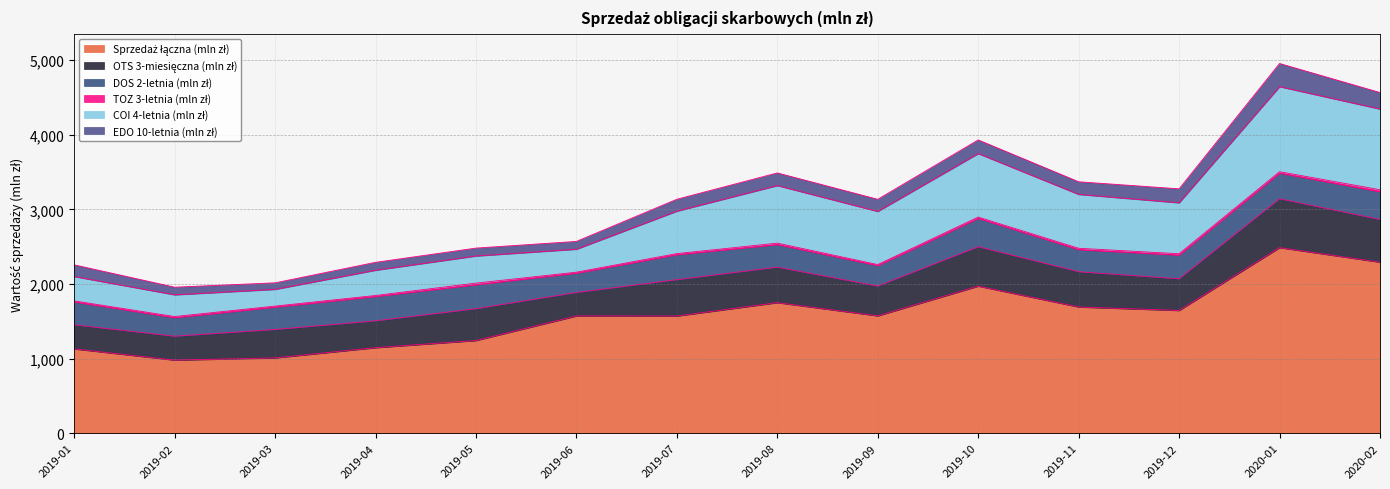

Reading left to right, extract all data points from this chart.

Sprzedaż łączna (mln zł): 2019-01=1130.2	2019-02=980.2	2019-03=1009.7	2019-04=1147.0	2019-05=1242.6	2019-06=1572.1	2019-07=1571.2	2019-08=1750.4	2019-09=1573.4	2019-10=1971.9	2019-11=1692.1	2019-12=1646.0	2020-01=2487.9	2020-02=2292.9
OTS 3-miesięczna (mln zł): 2019-01=323.0	2019-02=319.8	2019-03=380.6	2019-04=359.0	2019-05=426.4	2019-06=314.1	2019-07=486.9	2019-08=475.5	2019-09=399.0	2019-10=527.7	2019-11=472.4	2019-12=424.0	2020-01=654.7	2020-02=571.7
DOS 2-letnia (mln zł): 2019-01=308.7	2019-02=250.2	2019-03=301.5	2019-04=327.8	2019-05=323.1	2019-06=261.0	2019-07=336.4	2019-08=304.4	2019-09=276.2	2019-10=381.9	2019-11=297.6	2019-12=319.3	2020-01=345.4	2020-02=373.9
TOZ 3-letnia (mln zł): 2019-01=11.9	2019-02=14.1	2019-03=12.2	2019-04=12.4	2019-05=20.3	2019-06=11.6	2019-07=13.6	2019-08=18.1	2019-09=12.3	2019-10=16.4	2019-11=17.7	2019-12=16.6	2020-01=17.8	2020-02=26.1
COI 4-letnia (mln zł): 2019-01=326.6	2019-02=291.3	2019-03=224.4	2019-04=338.6	2019-05=363.3	2019-06=307.8	2019-07=568.7	2019-08=771.5	2019-09=712.4	2019-10=850.8	2019-11=721.9	2019-12=683.1	2020-01=1139.7	2020-02=1081.1
EDO 10-letnia (mln zł): 2019-01=157.1	2019-02=102.3	2019-03=87.8	2019-04=106.1	2019-05=106.1	2019-06=104.9	2019-07=160.0	2019-08=169.6	2019-09=162.8	2019-10=183.3	2019-11=169.3	2019-12=187.3	2020-01=311.0	2020-02=221.8